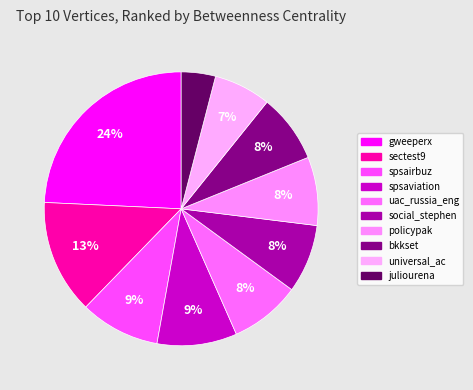

Is there any slice that represents more than half of the pie?

No